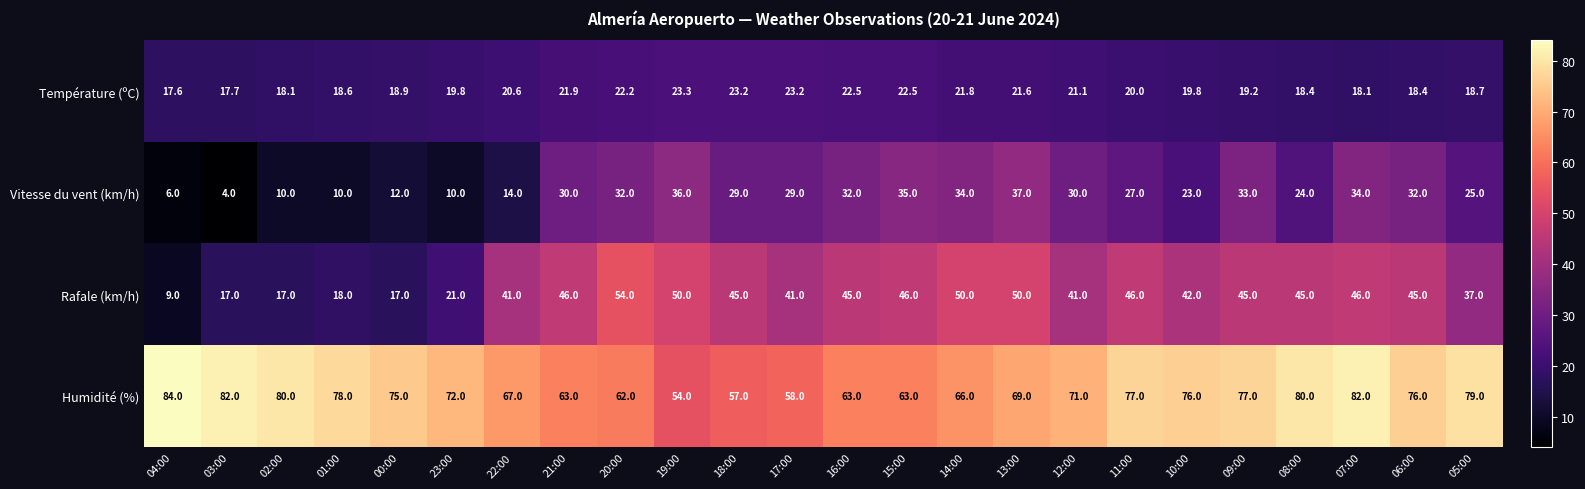

What is the smallest value displayed?

4.0